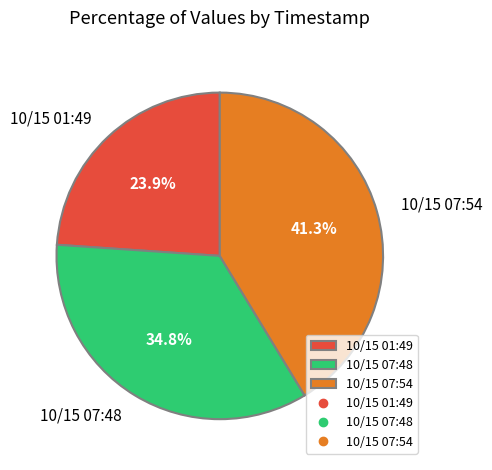

What is the smallest slice in the pie chart?

10/15 01:49